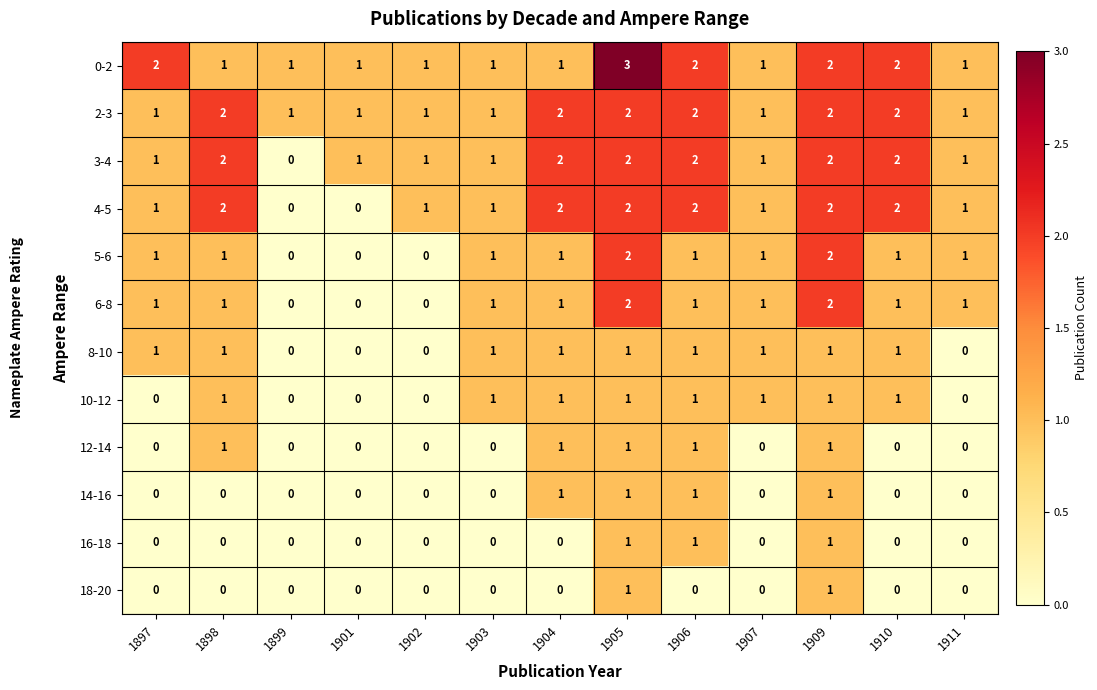

Count the 10-12 values in the range 0 to 1.

13